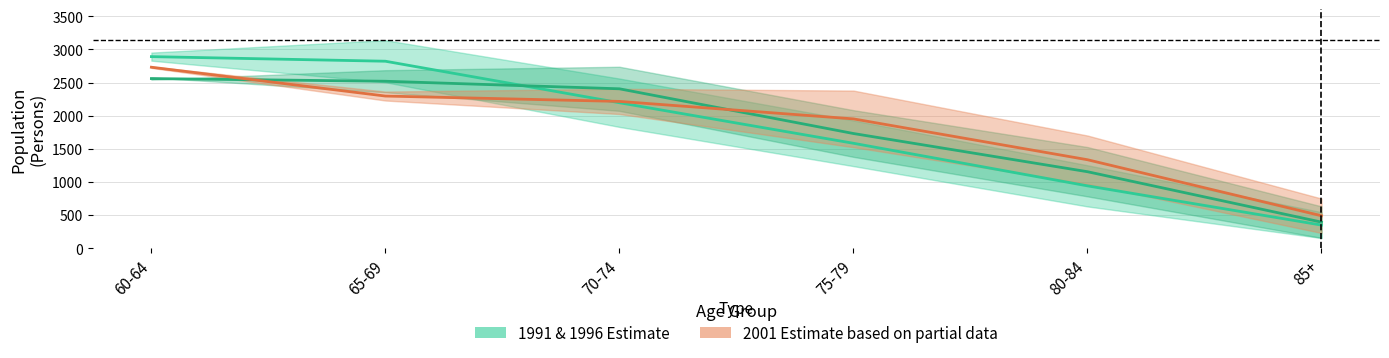

The 1991 Males series shows 2892.0 at 60-64. True or false?

True